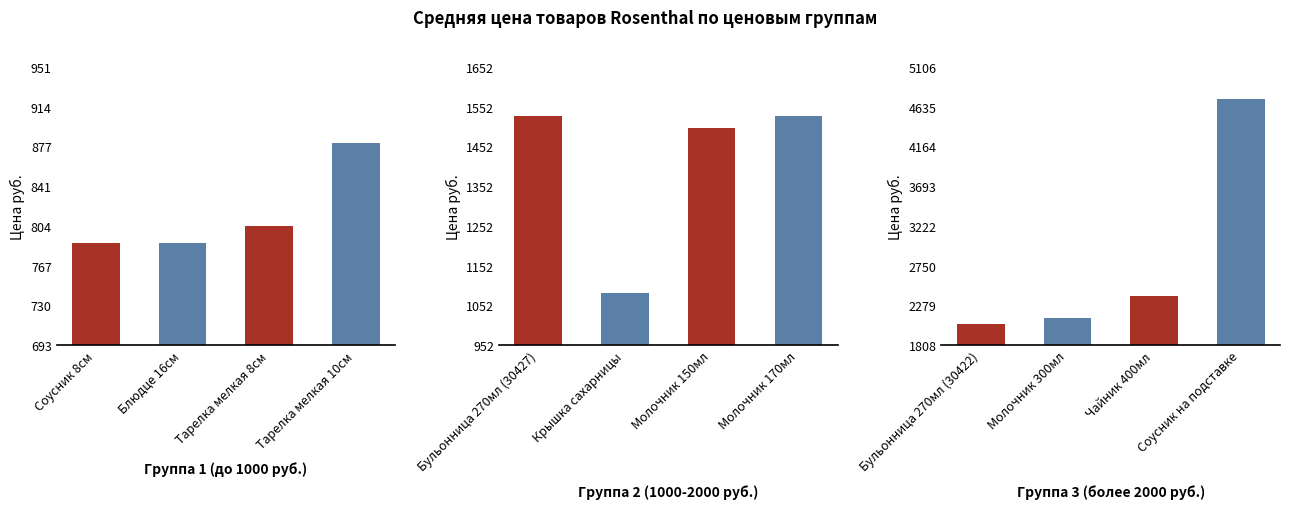

Does the chart contain stacked bars?

No